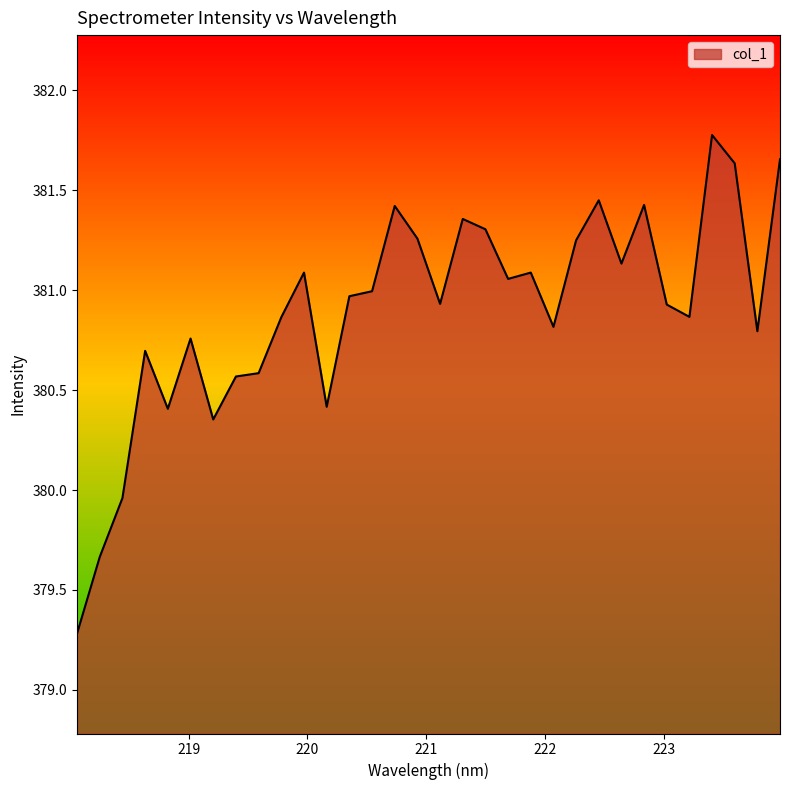

Reading left to right, transcribe all the data shown in this chart.

379.3	379.7	380.0	380.7	380.4	380.8	380.4	380.6	380.6	380.9	381.1	380.4	381.0	381.0	381.4	381.3	380.9	381.4	381.3	381.1	381.1	380.8	381.2	381.4	381.1	381.4	380.9	380.9	381.8	381.6	380.8	381.7